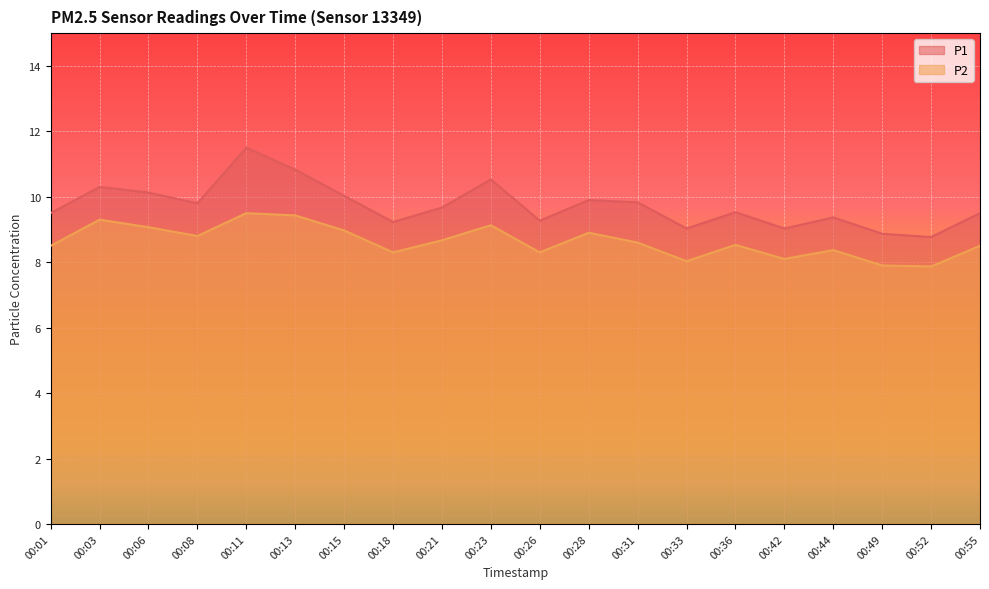

What is the maximum value for P2?

9.5